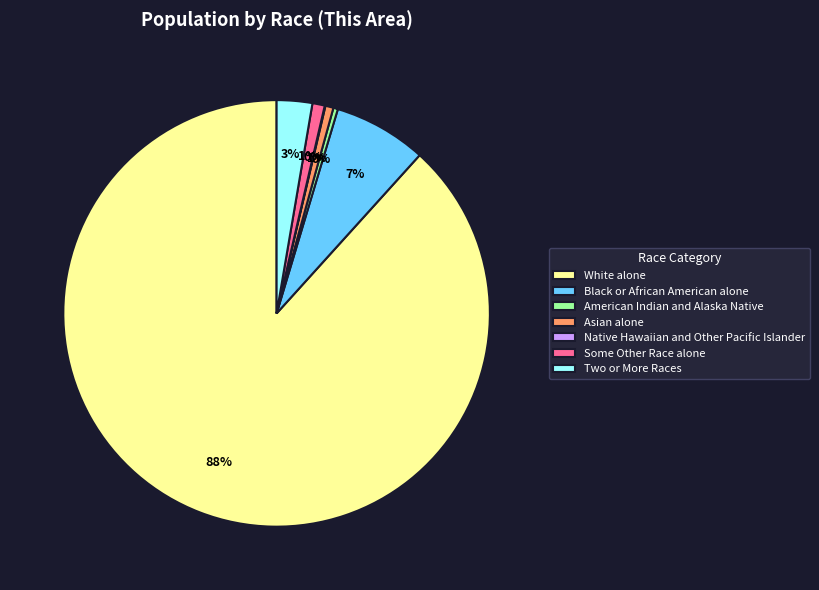

Between Asian alone and Two or More Races, which is larger?

Two or More Races